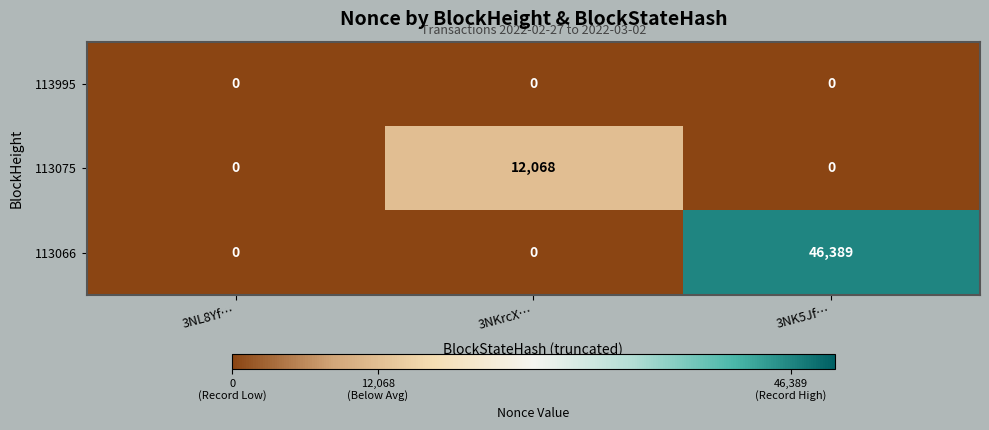

What is the greatest value displayed?

46389